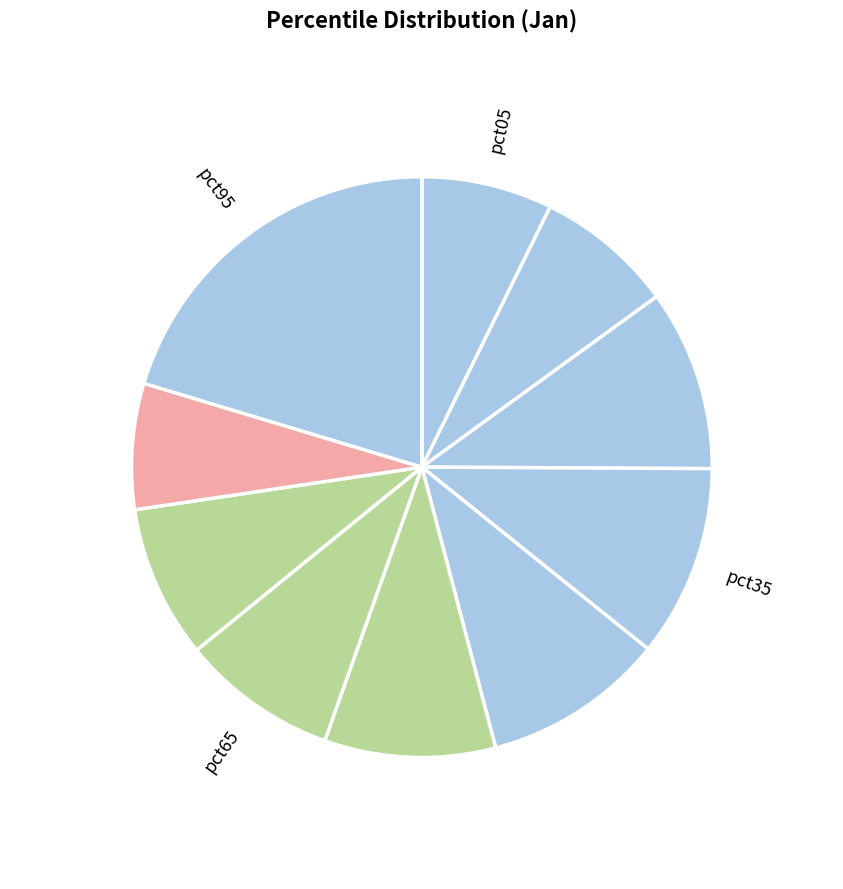

How many segments does this pie chart have?

10